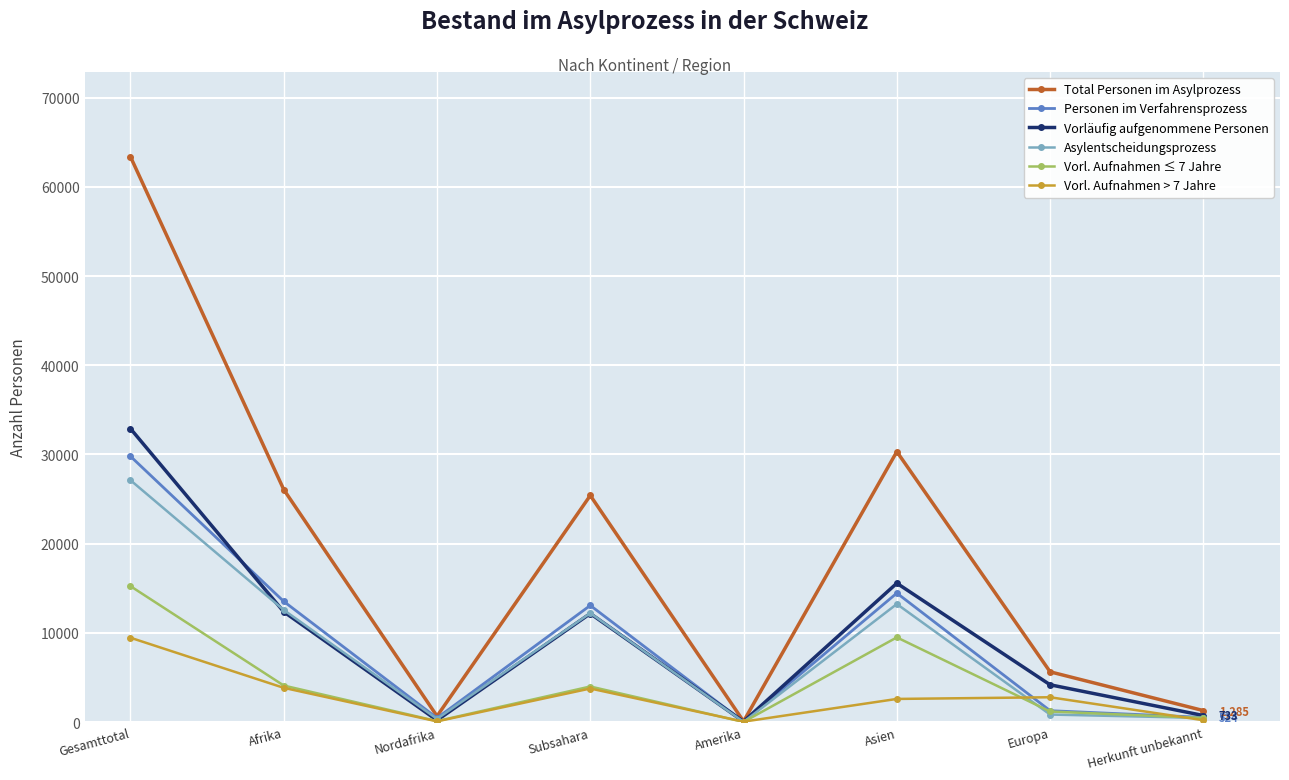

What is the average value of the Total Personen im Asylprozess series?

19103